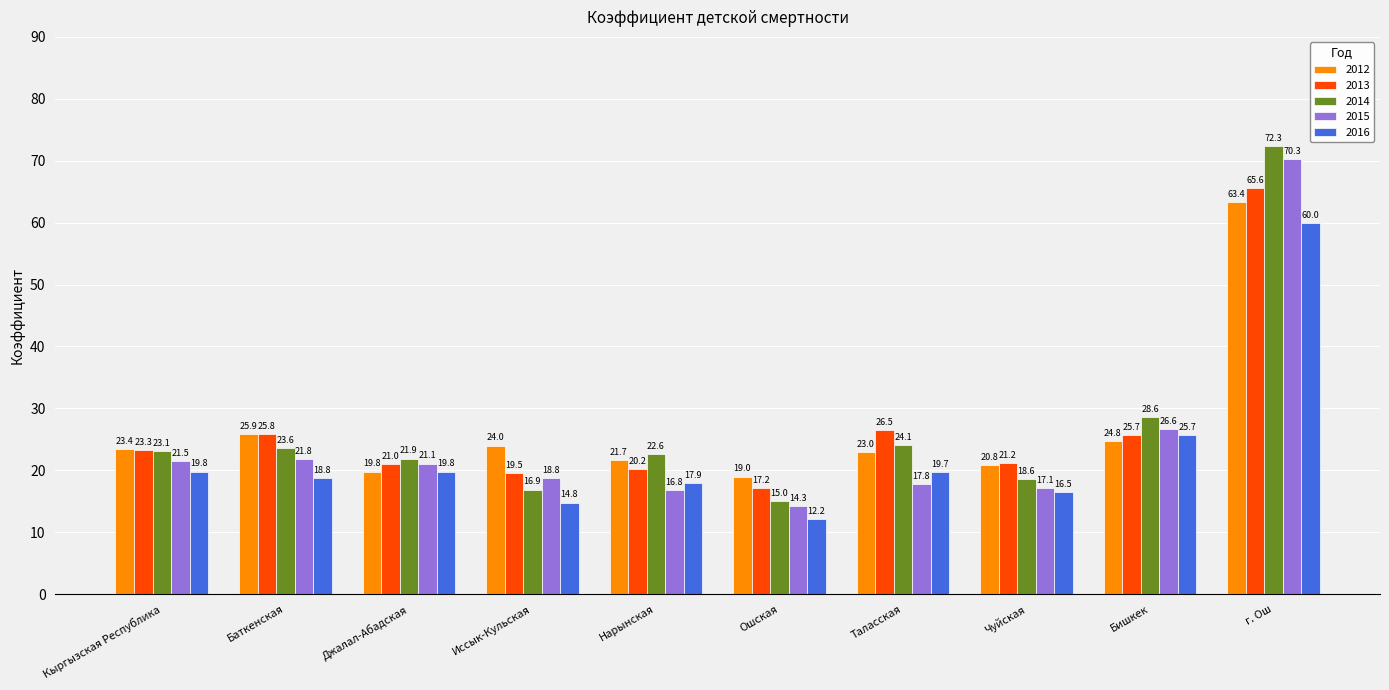

What is the difference between the 2012 values at Иссык-Кульская and Баткенская?

1.9